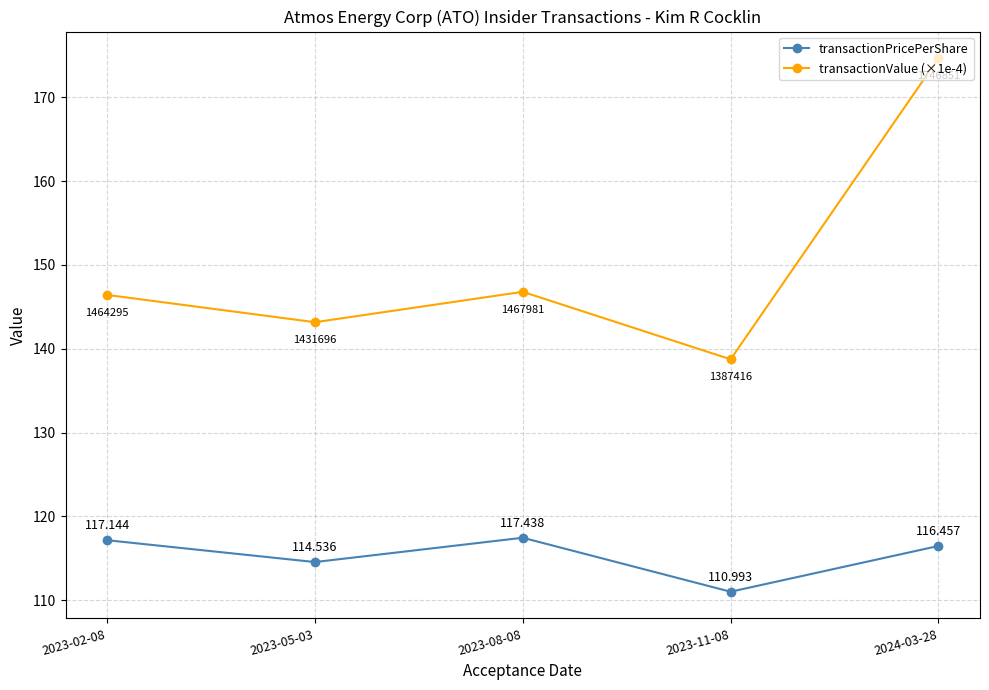

At which category does transactionValue (×1e-4) reach its first local valley?

2023-05-03